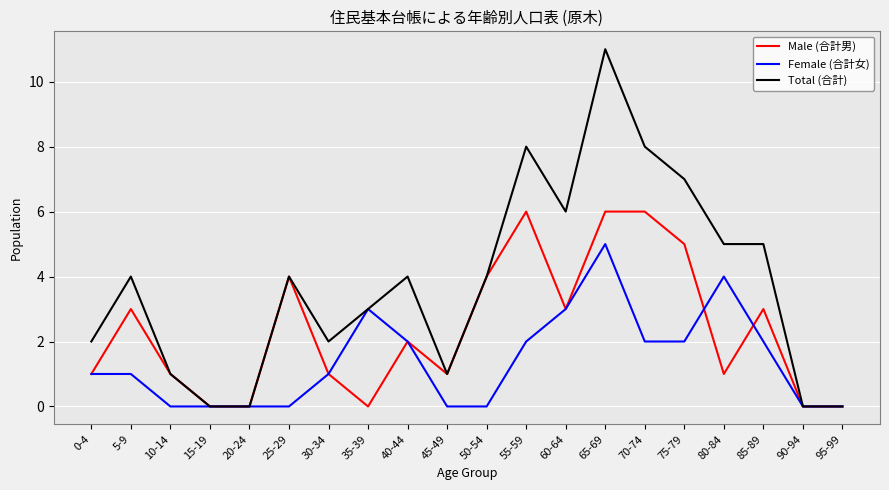

At which category does the chart reach its peak across all series?

65-69